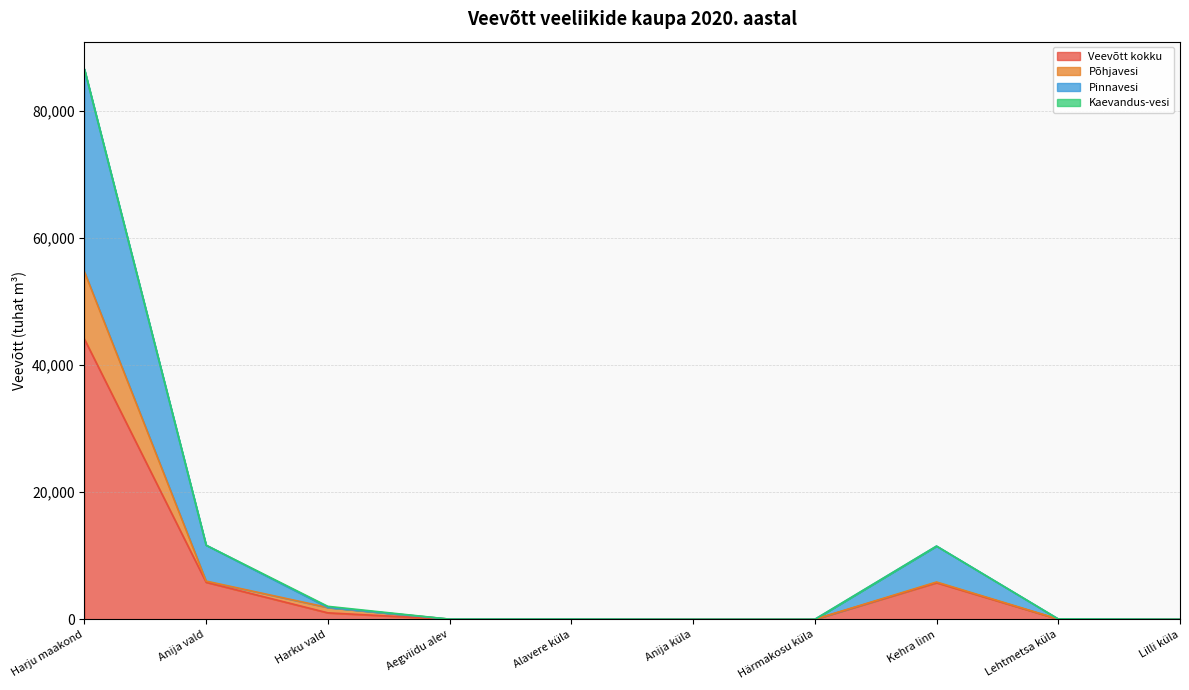

True or false: Veevõtt kokku has a value of 27573.7 at Harju maakond.

False